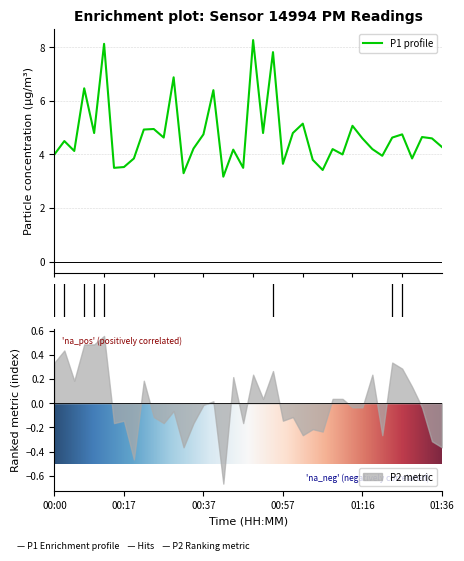

What position from the left is 00:44?

19